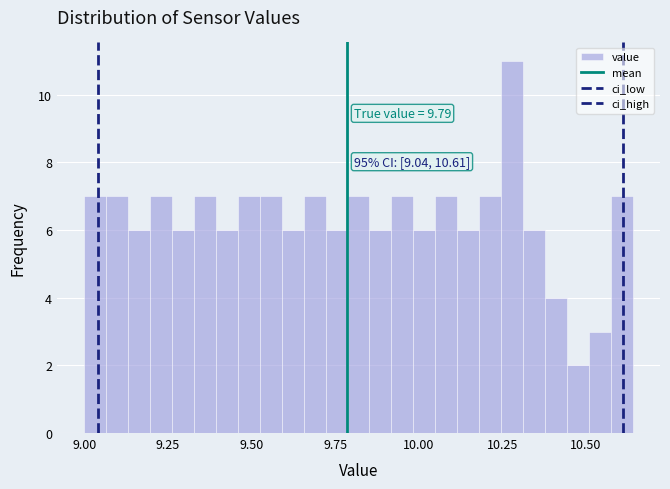

Read against the x-axis, roughly where is the centre of the tallest bar?

10.30